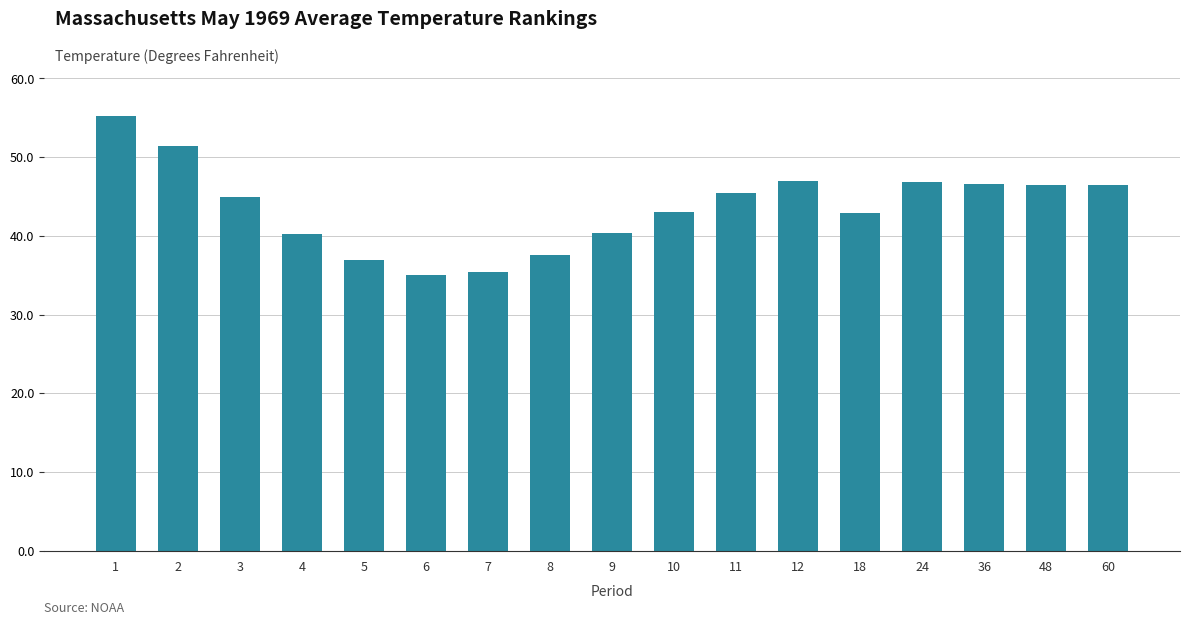

What is the sum of the values at 5 and 4?

77.1